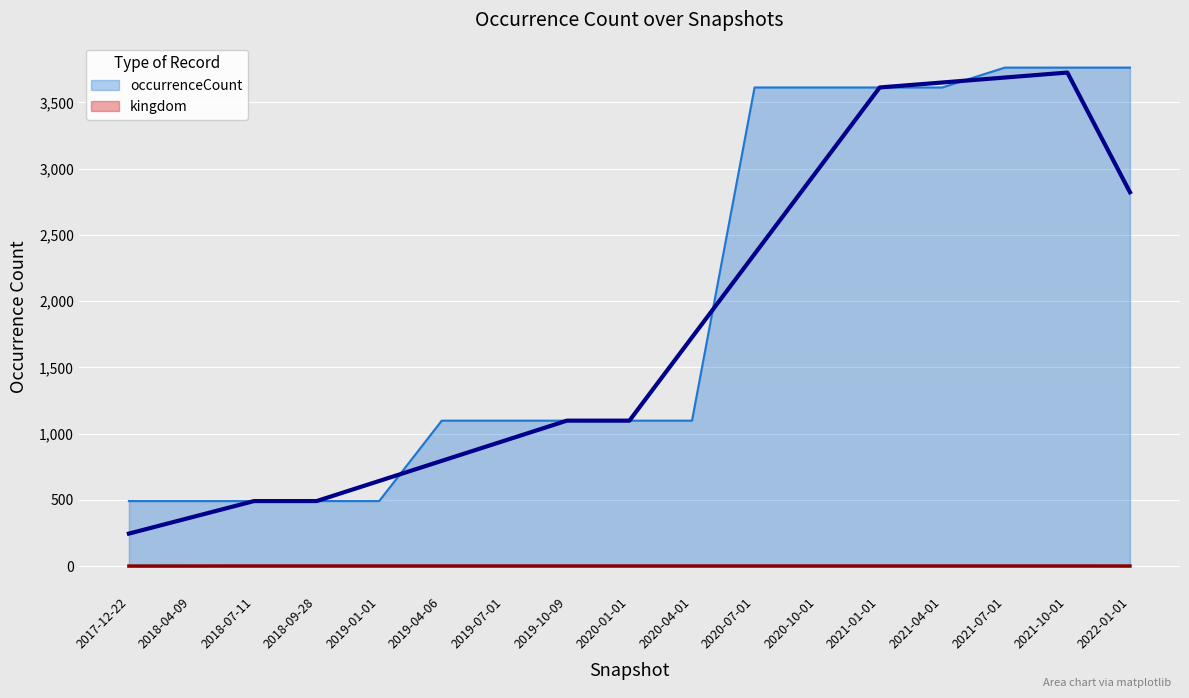

What is the average value?

1982